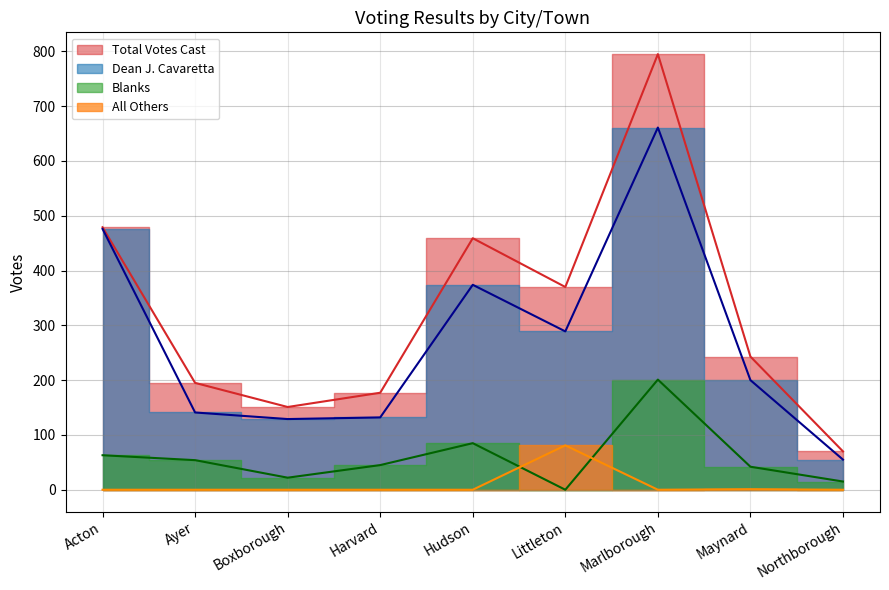

Between Acton and Northborough, which series saw the biggest shift?

Dean J. Cavaretta